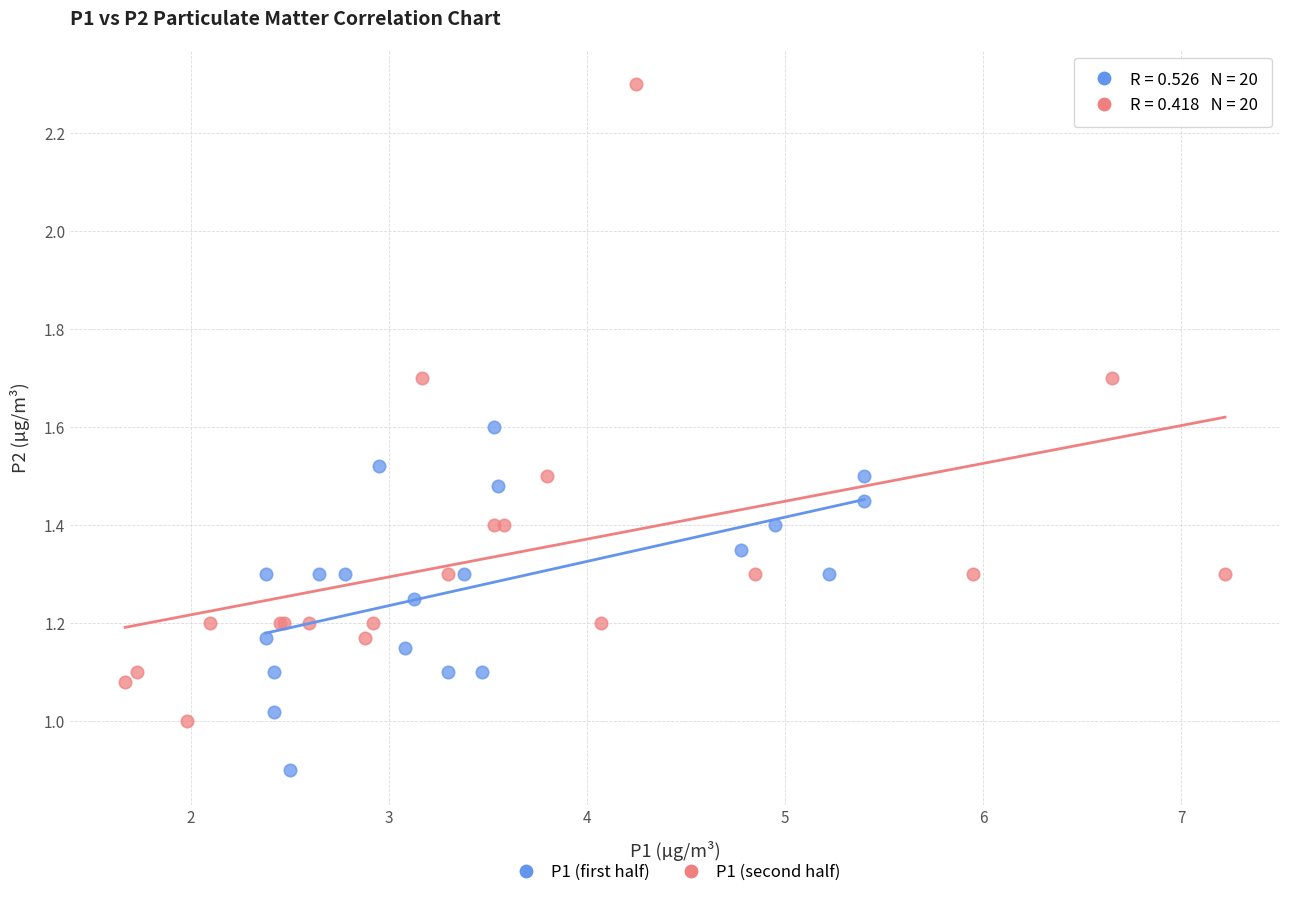

Which series has the largest Y range (max minus min)?

P1 (second half)